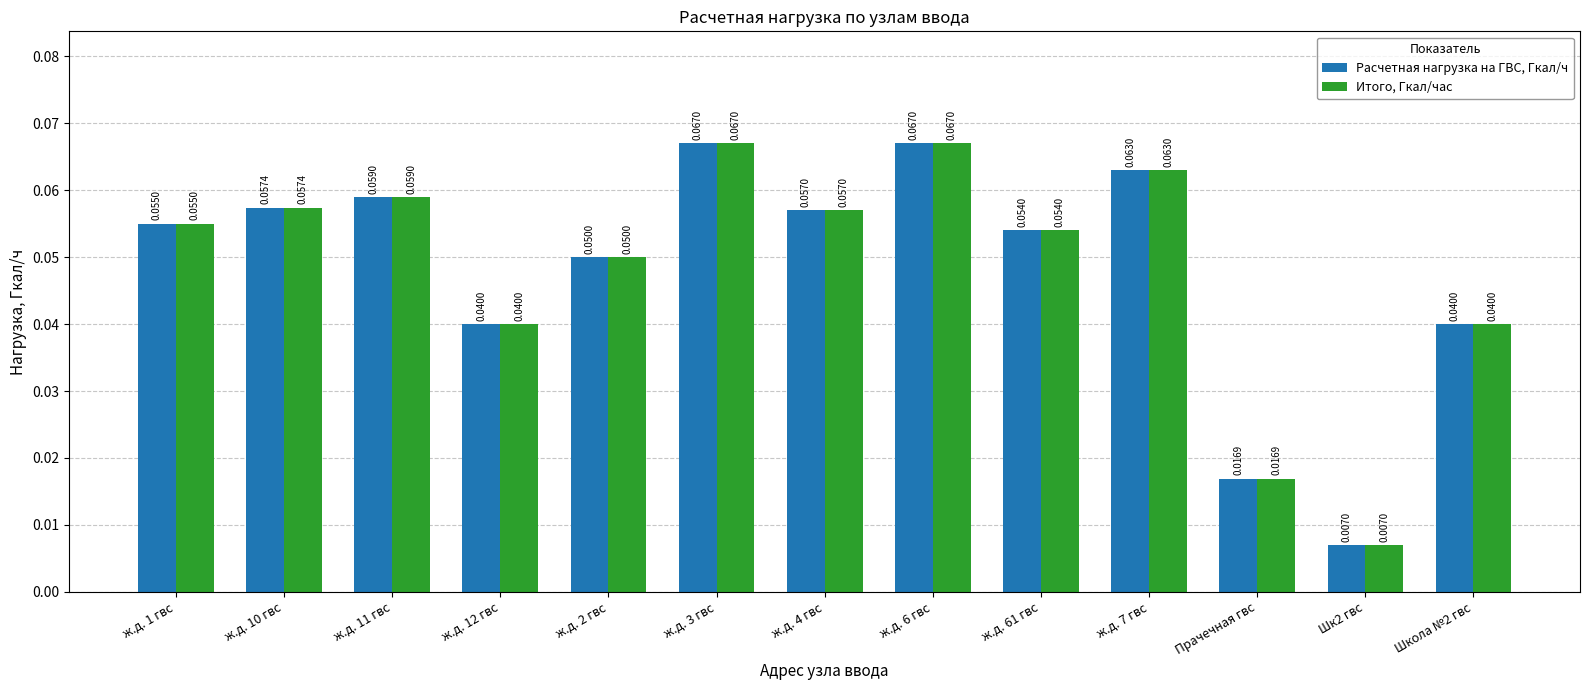

How many Итого, Гкал/час values are between 0 and 1?

13